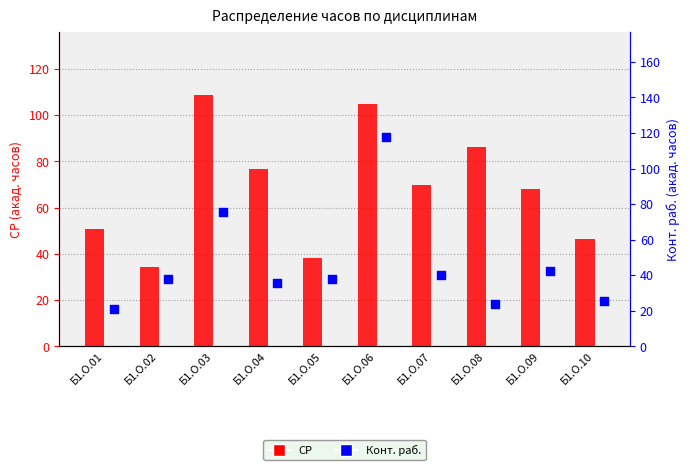

What are all the series names shown in the legend?

СР, Конт. раб.